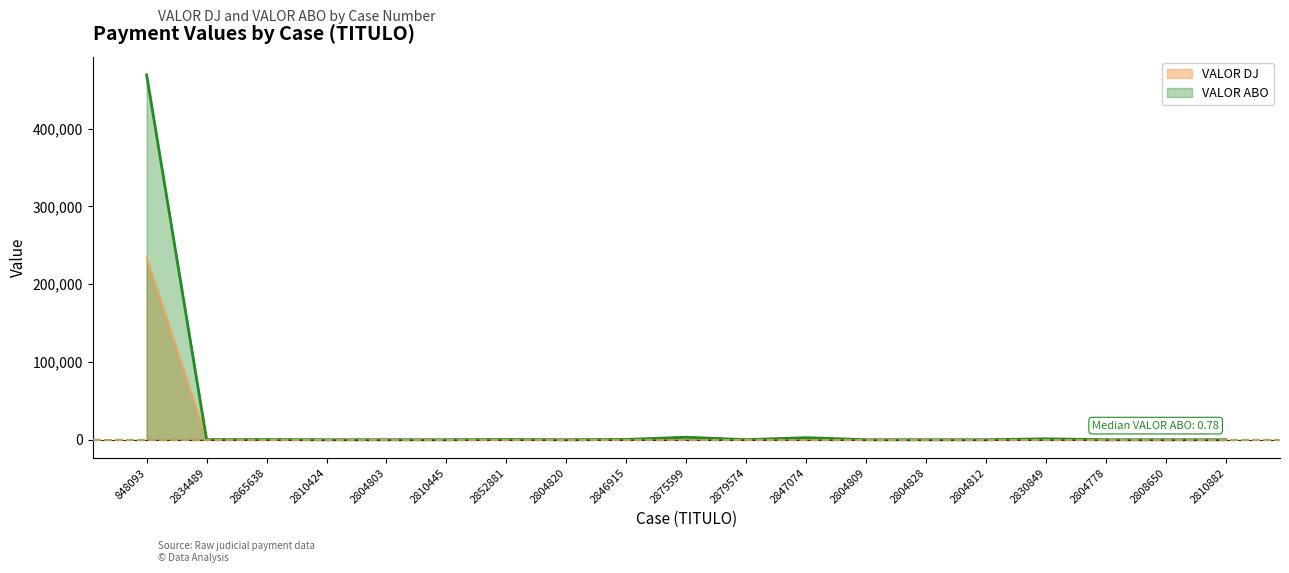

Rank the series at 848093 from highest to lowest value.

VALOR ABO, VALOR DJ